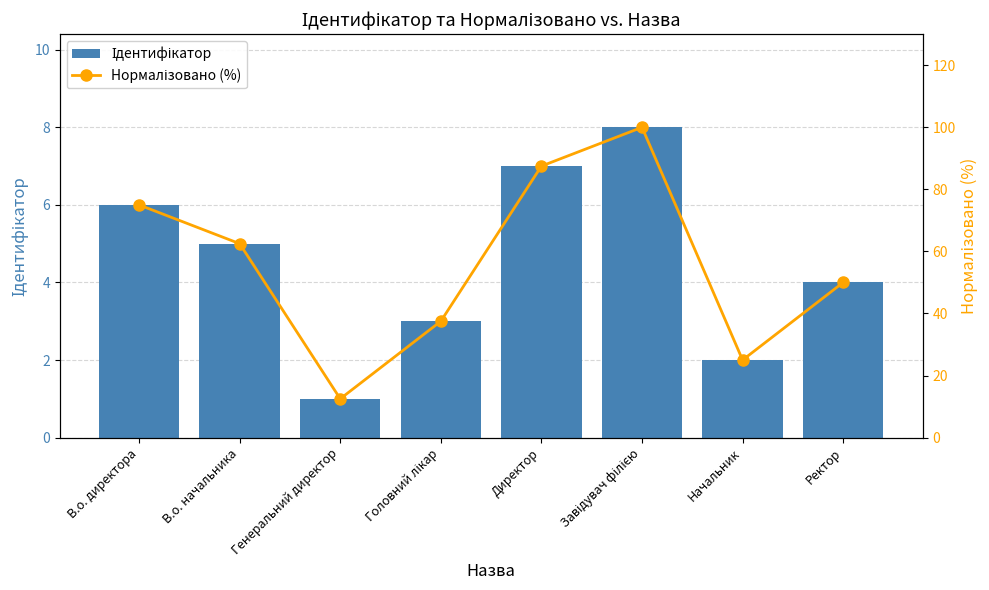

Is the value of Ідентифікатор at В.о. начальника greater than the value of Нормалізовано (%) at Директор?

No